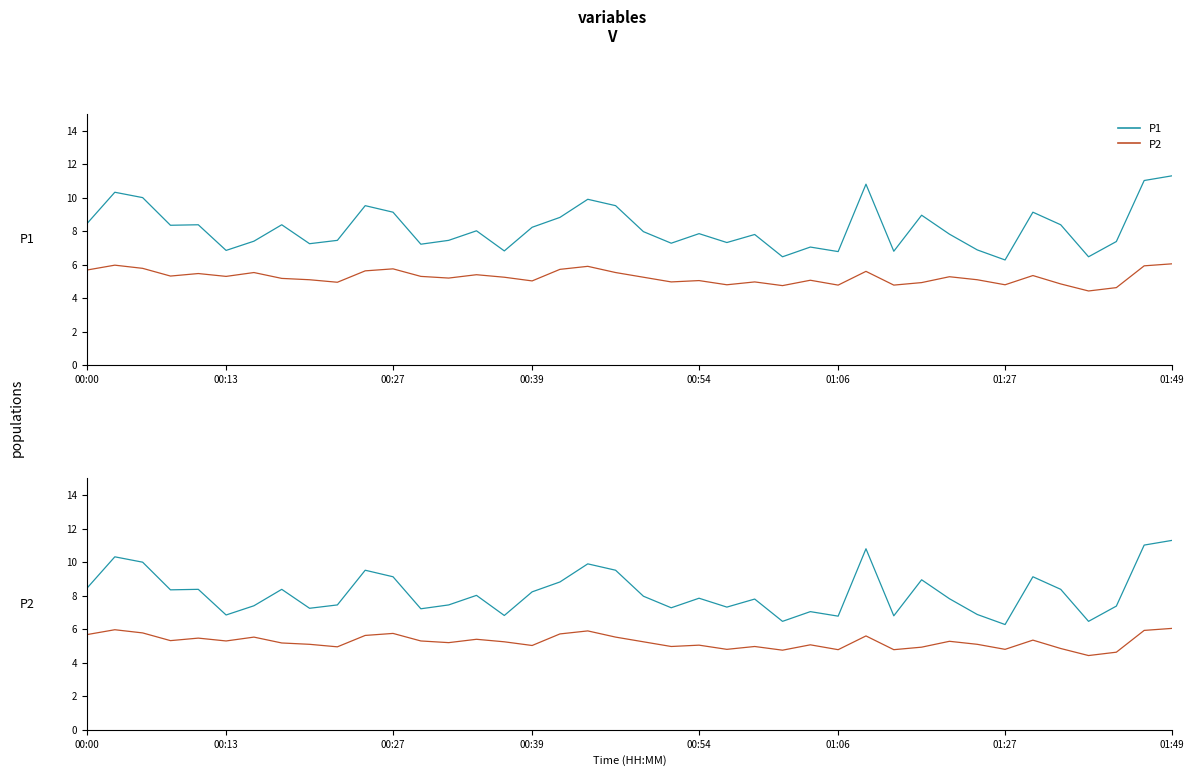

List the series in order of their peak value, lowest first.

P2, P1